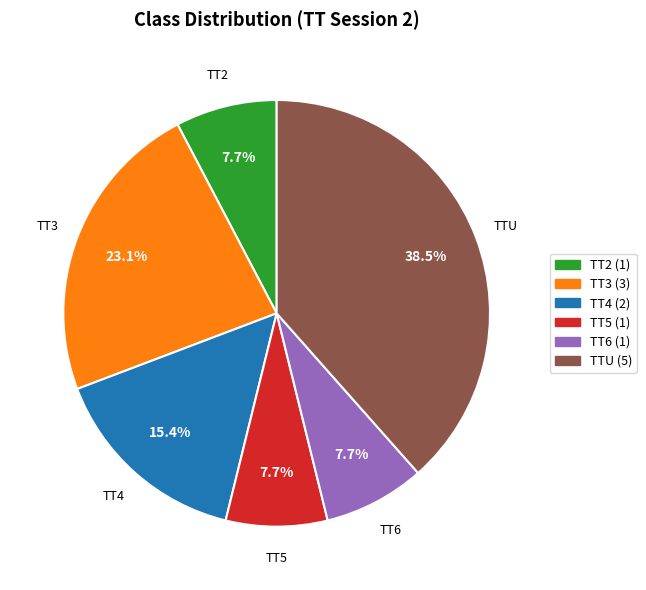

Does TT6 represent more than half of the total?

No